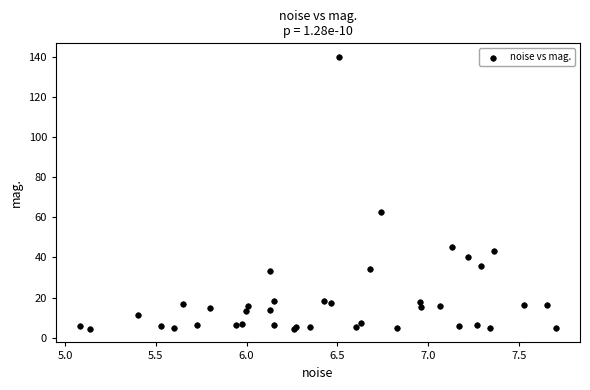

What Y value in the scatter plot is closest to 72?

62.5